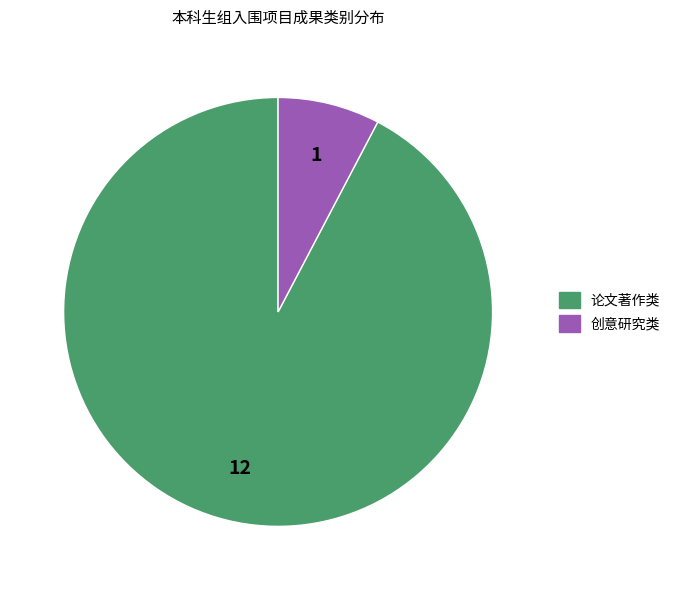

Between 论文著作类 and 创意研究类, which is larger?

论文著作类